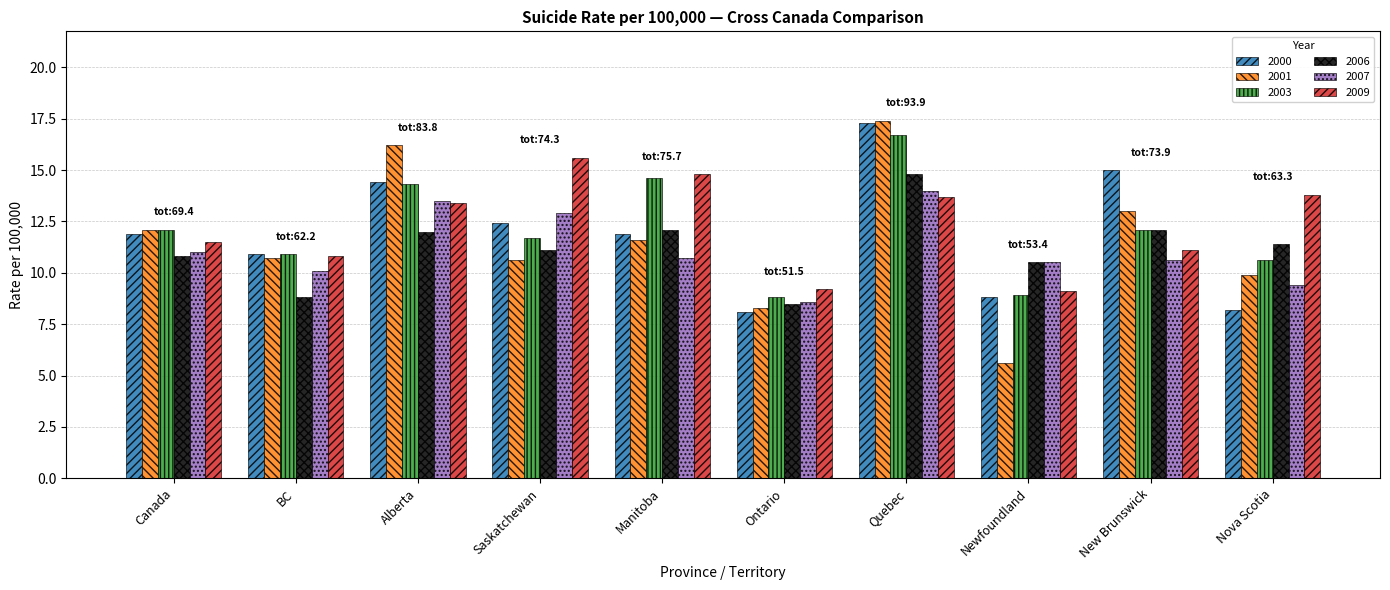

Reading right to left, list all the values displayed in this chart.

2000: Nova Scotia=8.2	New Brunswick=15.0	Newfoundland=8.8	Quebec=17.3	Ontario=8.1	Manitoba=11.9	Saskatchewan=12.4	Alberta=14.4	BC=10.9	Canada=11.9
2001: Nova Scotia=9.9	New Brunswick=13.0	Newfoundland=5.6	Quebec=17.4	Ontario=8.3	Manitoba=11.6	Saskatchewan=10.6	Alberta=16.2	BC=10.7	Canada=12.1
2003: Nova Scotia=10.6	New Brunswick=12.1	Newfoundland=8.9	Quebec=16.7	Ontario=8.8	Manitoba=14.6	Saskatchewan=11.7	Alberta=14.3	BC=10.9	Canada=12.1
2006: Nova Scotia=11.4	New Brunswick=12.1	Newfoundland=10.5	Quebec=14.8	Ontario=8.5	Manitoba=12.1	Saskatchewan=11.1	Alberta=12.0	BC=8.8	Canada=10.8
2007: Nova Scotia=9.4	New Brunswick=10.6	Newfoundland=10.5	Quebec=14.0	Ontario=8.6	Manitoba=10.7	Saskatchewan=12.9	Alberta=13.5	BC=10.1	Canada=11.0
2009: Nova Scotia=13.8	New Brunswick=11.1	Newfoundland=9.1	Quebec=13.7	Ontario=9.2	Manitoba=14.8	Saskatchewan=15.6	Alberta=13.4	BC=10.8	Canada=11.5